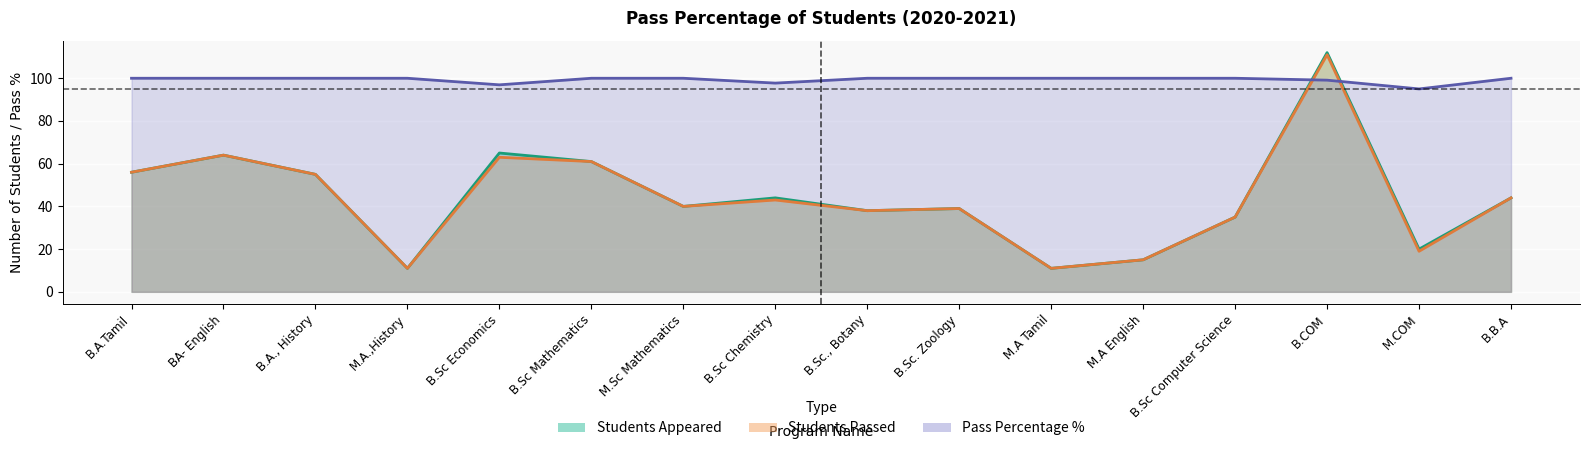

At how many categories does at least one series exceed 64?

2